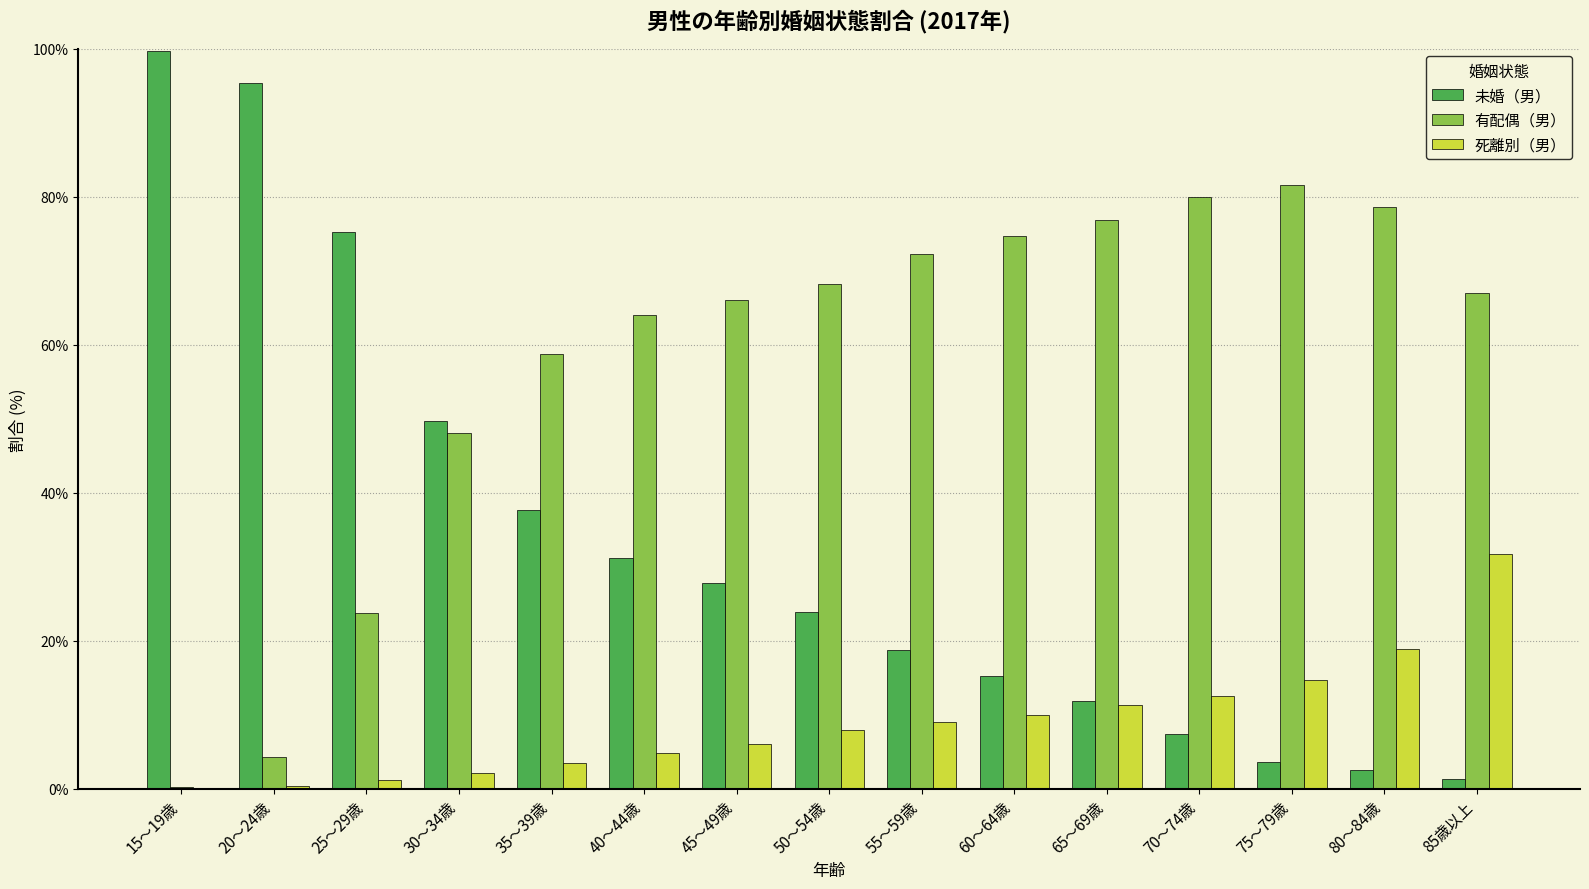

What is the difference between the 有配偶（男） values at 35～39歳 and 75～79歳?

22.8